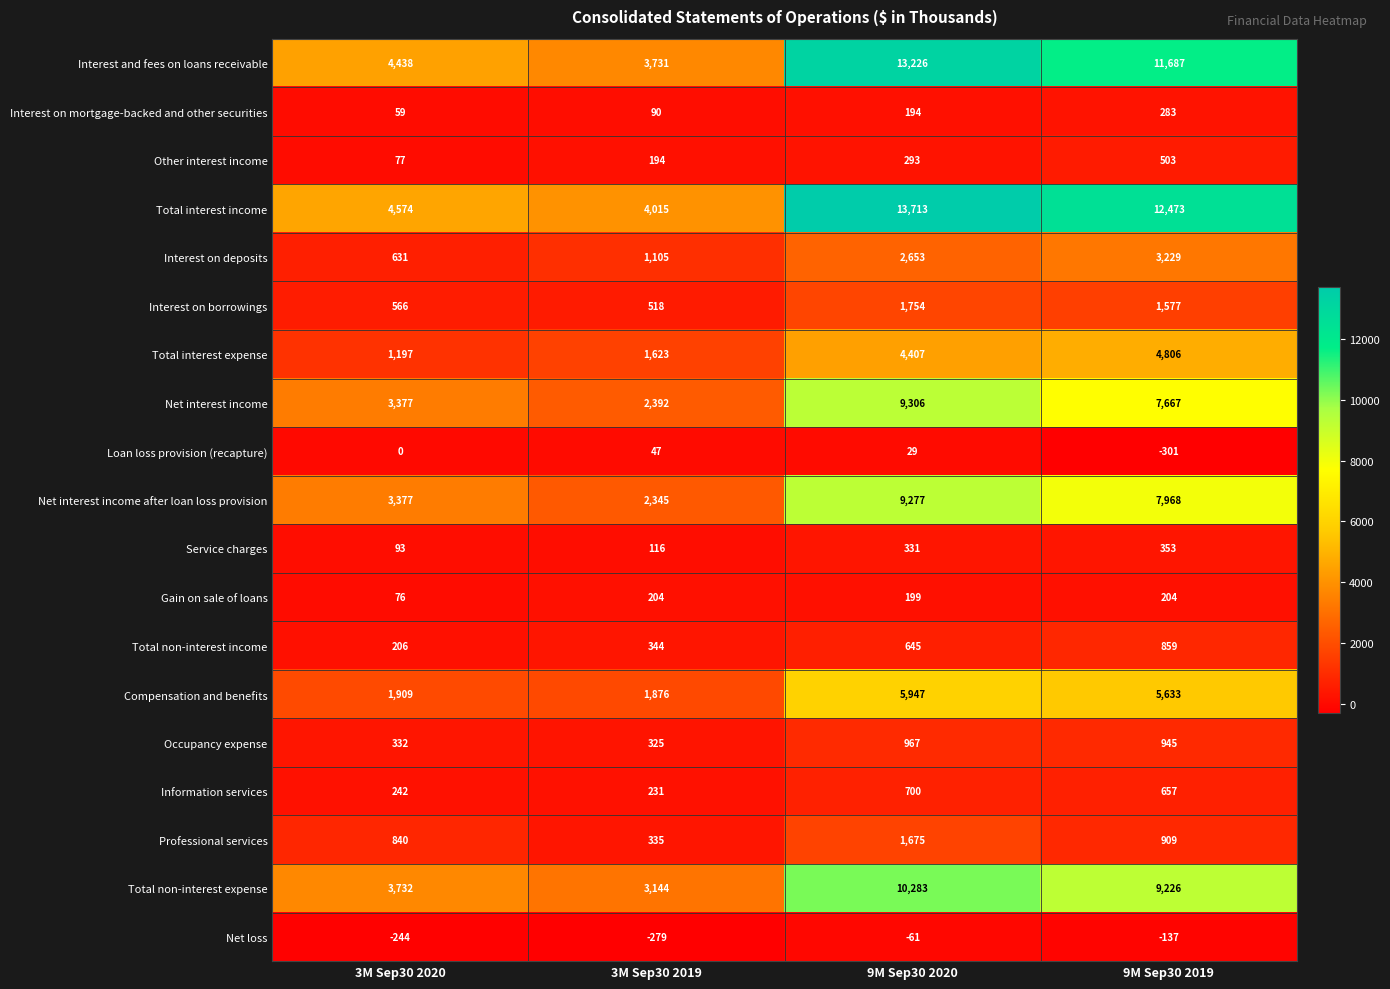

Between 3M Sep30 2020 and 9M Sep30 2020, which series saw the biggest shift?

Total interest income